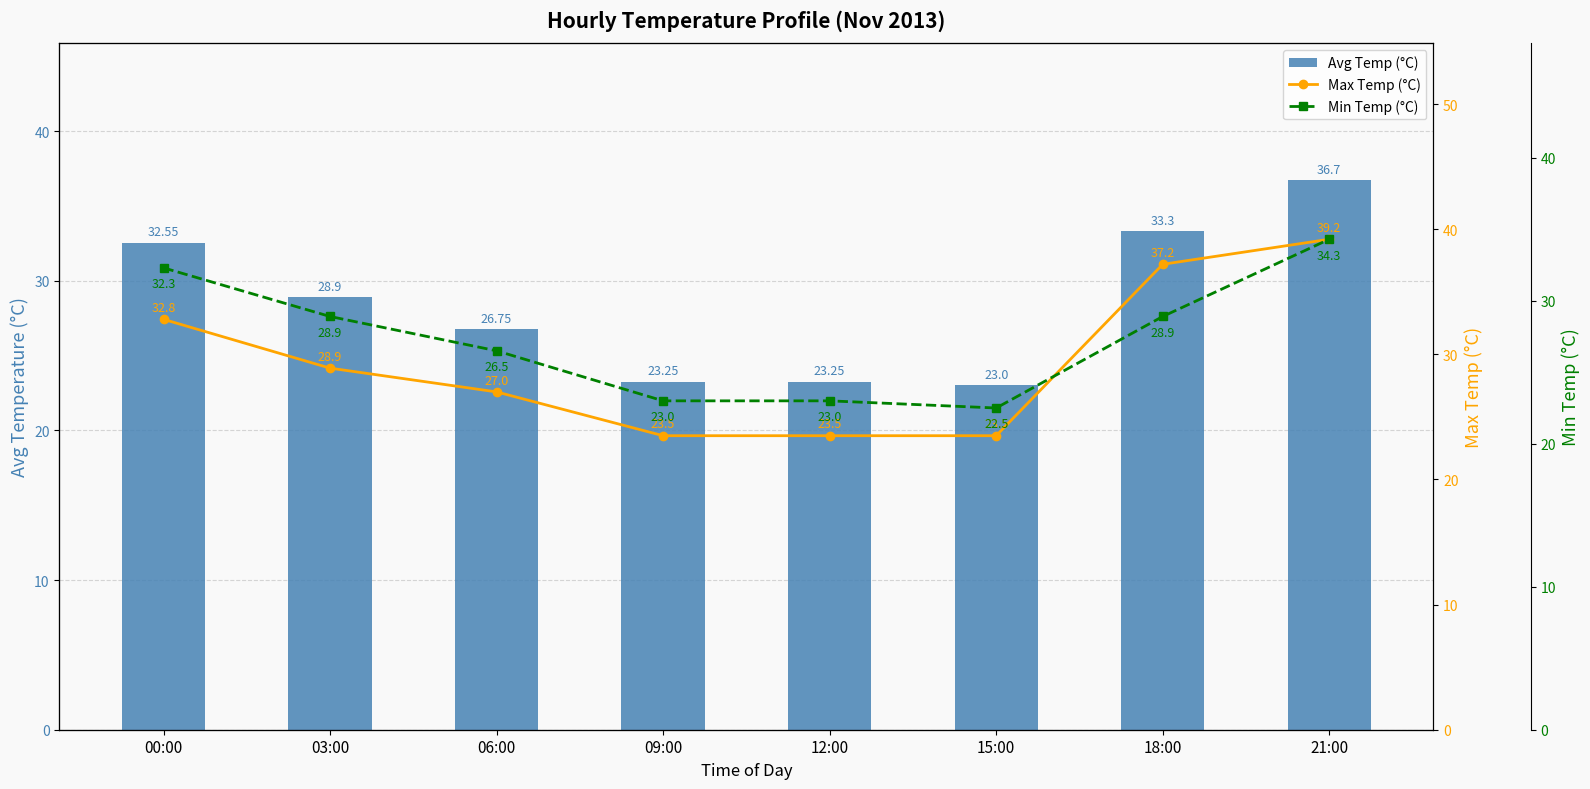

Rank the series at 09:00 from highest to lowest value.

Max Temp (°C), Avg Temp (°C), Min Temp (°C)